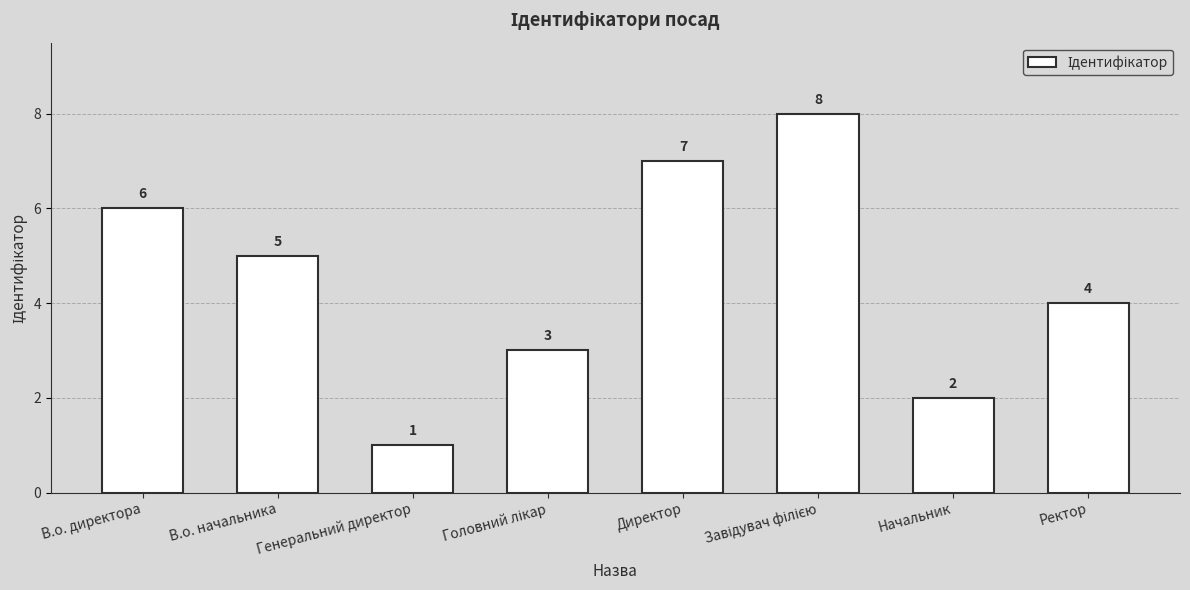

The chart shows a value of 5 at В.о. начальника. True or false?

True